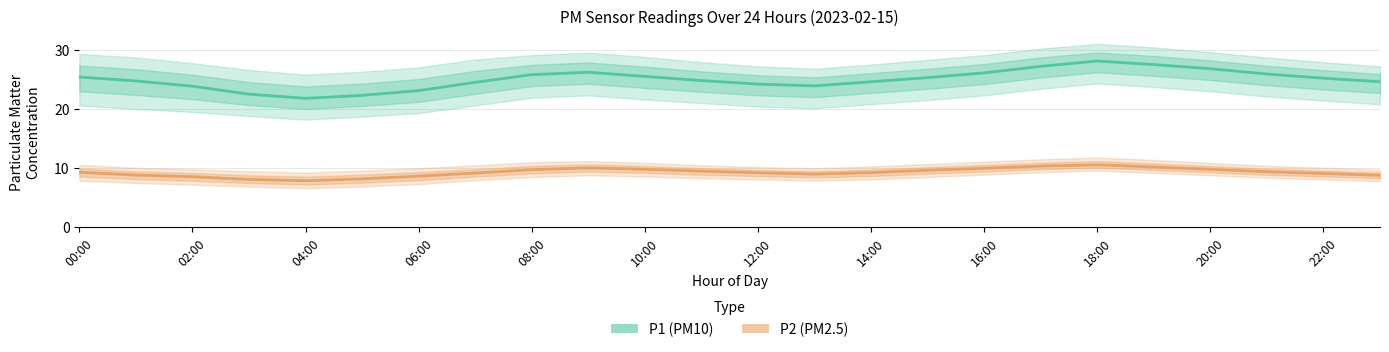

Which series has the widest spread of values?

P1 (PM10)